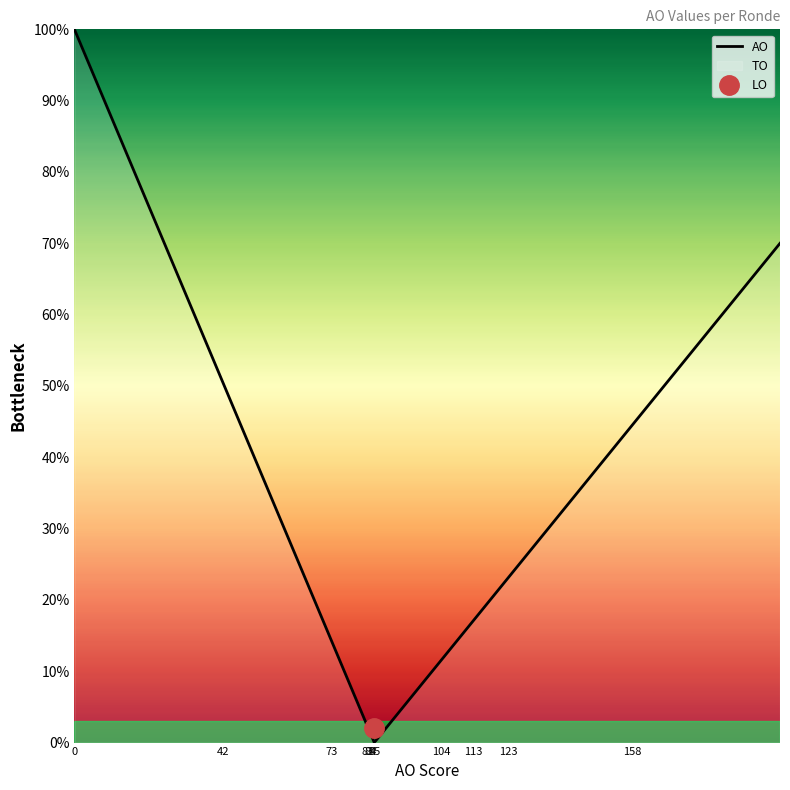

What is the highest value of the AO series?

100.0